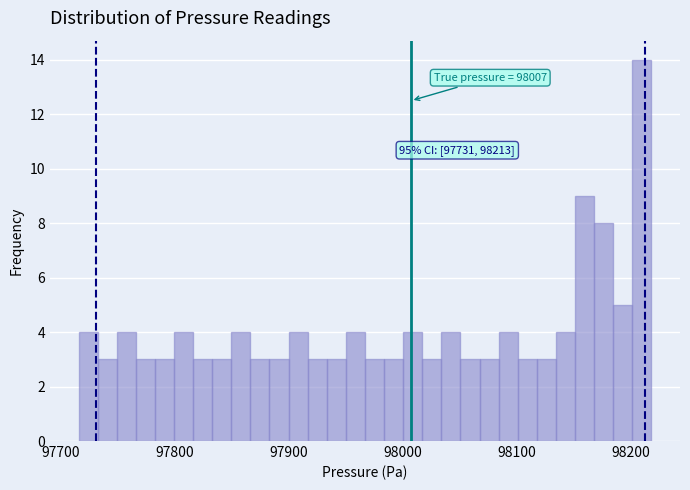

Read against the x-axis, roughly where is the centre of the tallest bar?

98210